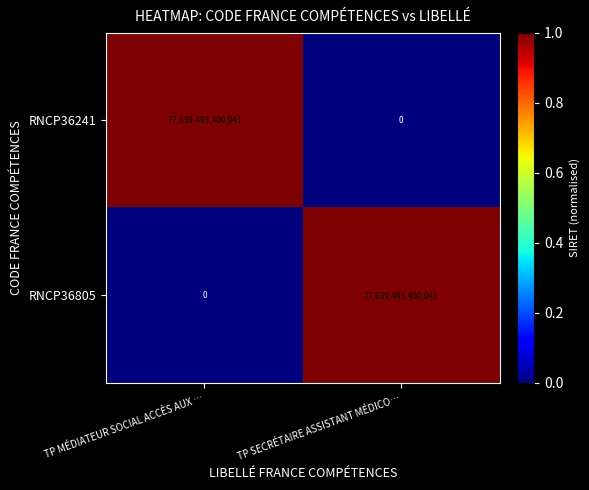

Rank the categories by RNCP36241 value from highest to lowest.

TP MÉDIATEUR SOCIAL ACCÈS AUX …, TP SECRÉTAIRE ASSISTANT MÉDICO…